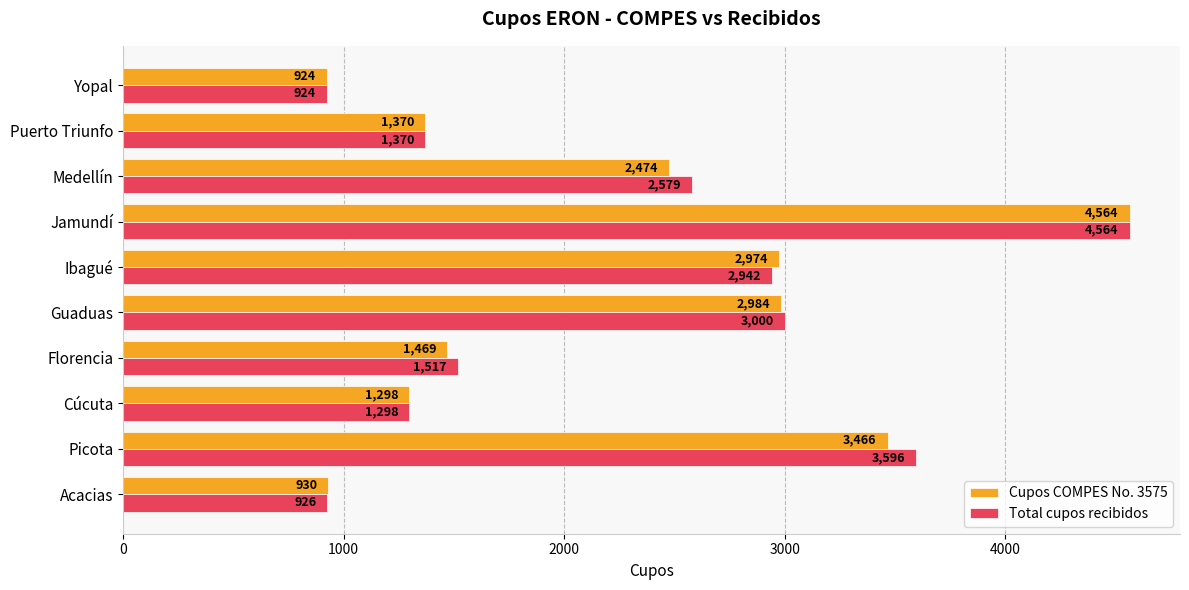

What is the spread (max minus min) of values at Picota?

130